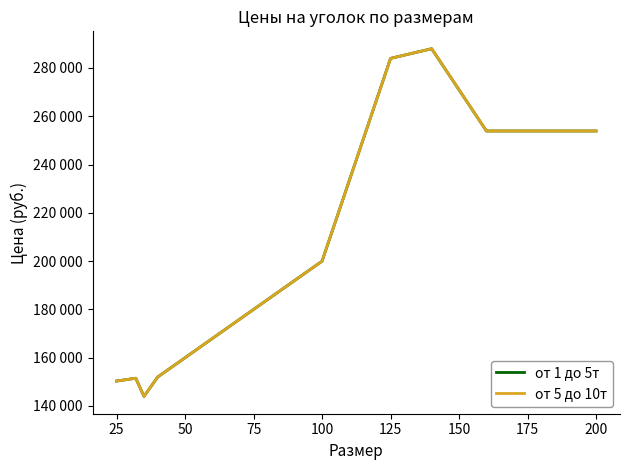

What is the value of the от 1 до 5т point at the 5th from the left?

199980